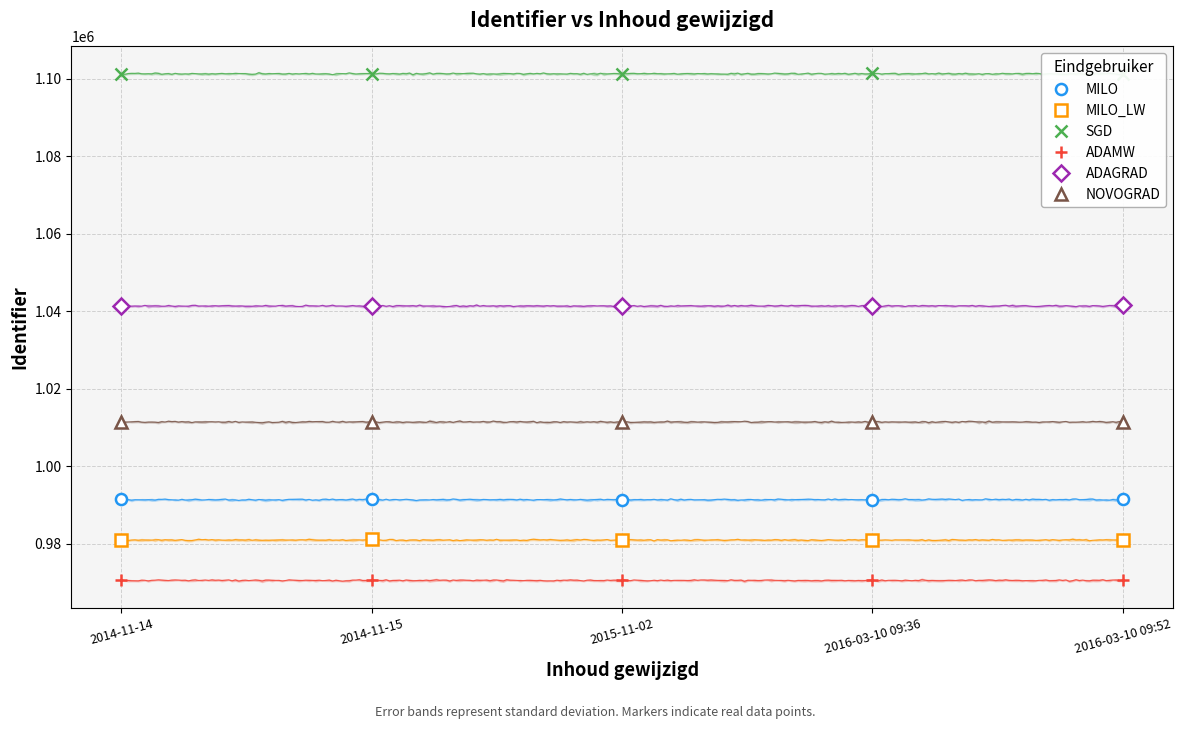

What are all the series names shown in the legend?

MILO, MILO_LW, SGD, ADAMW, ADAGRAD, NOVOGRAD